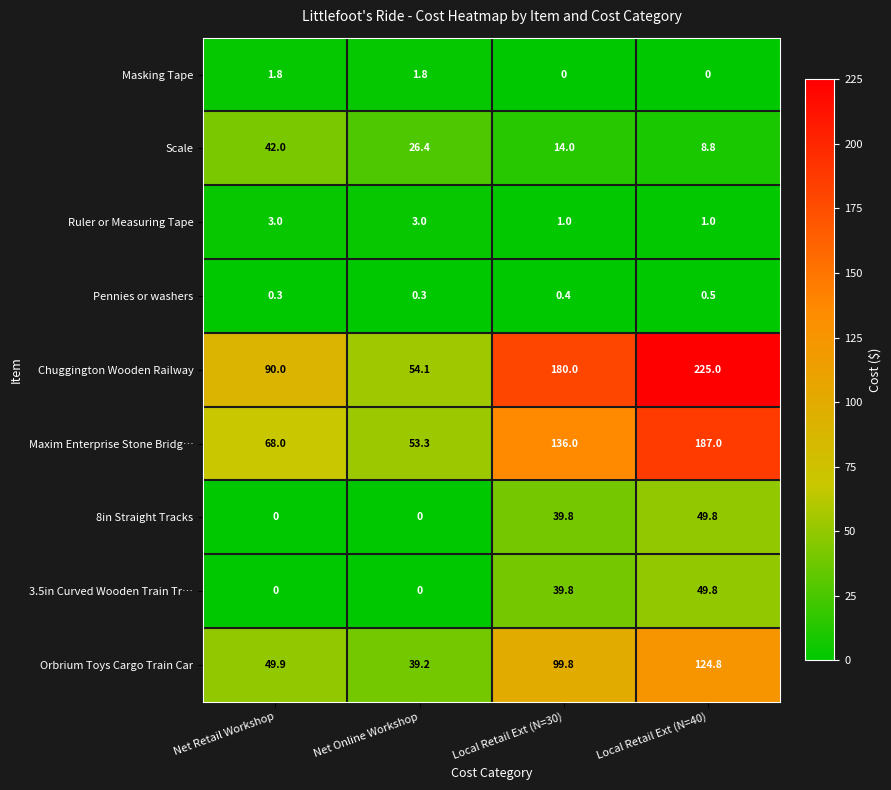

True or false: Orbrium Toys Cargo Train Car has a value of 39.2 at Net Online Workshop.

True